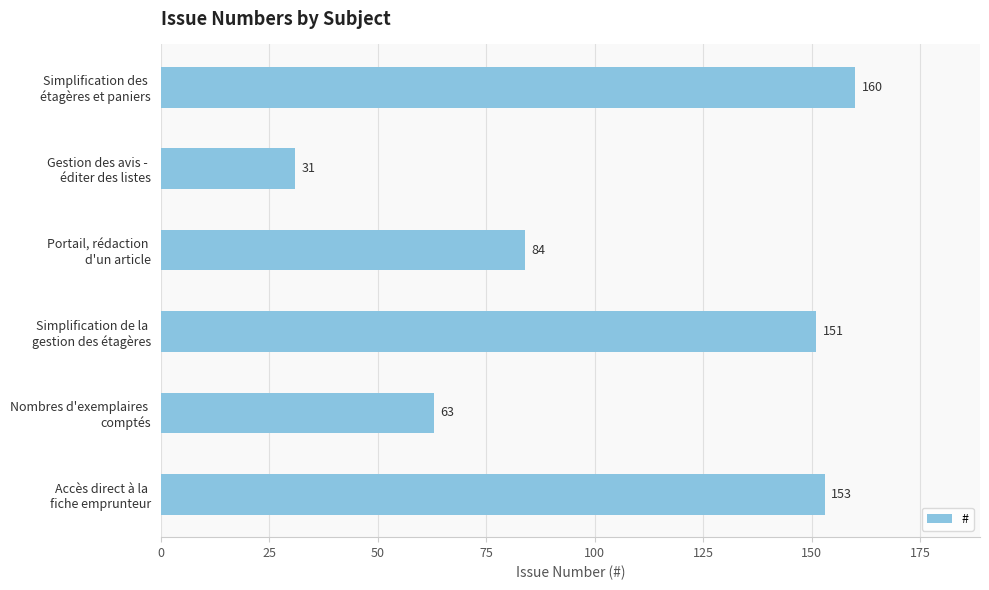

What is the minimum value shown in the chart?

31